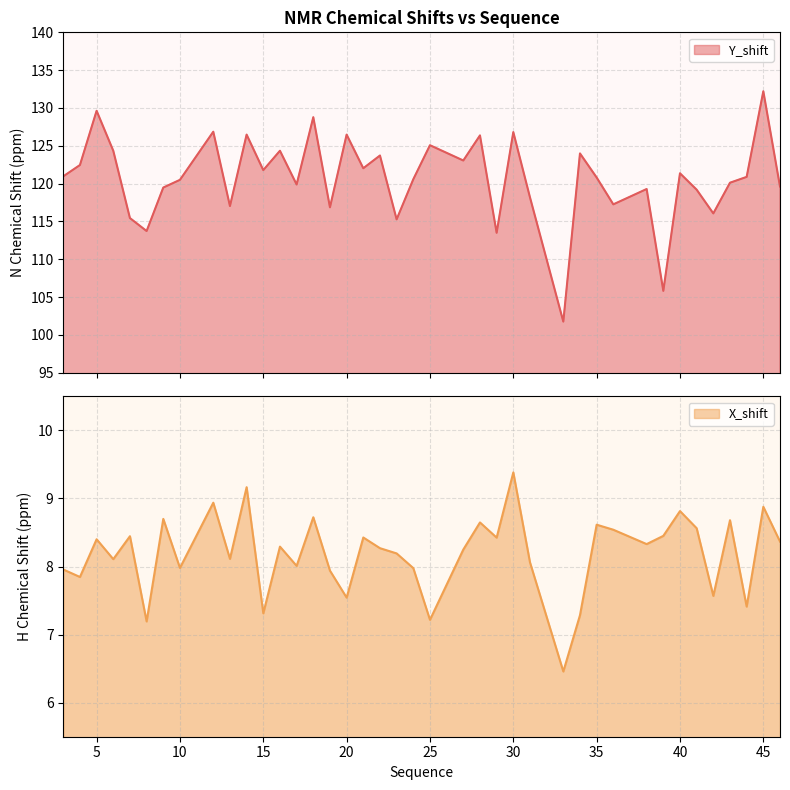

The value of Y_shift at 23 is 151.2. True or false?

False